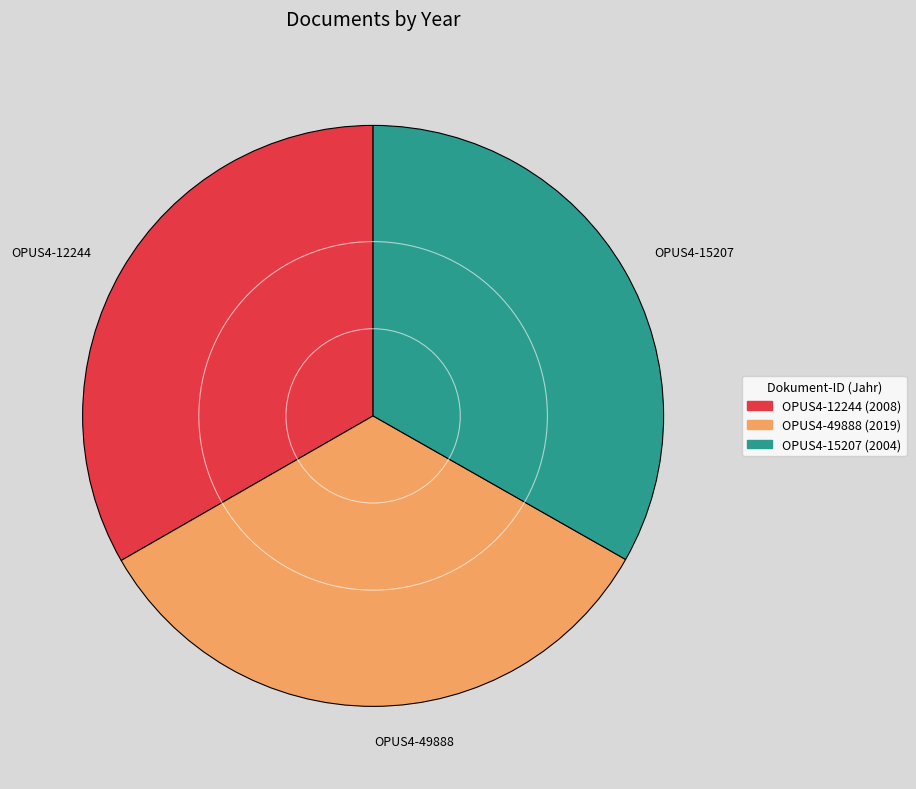

Is it true that OPUS4-12244 is 33% of the pie?

True